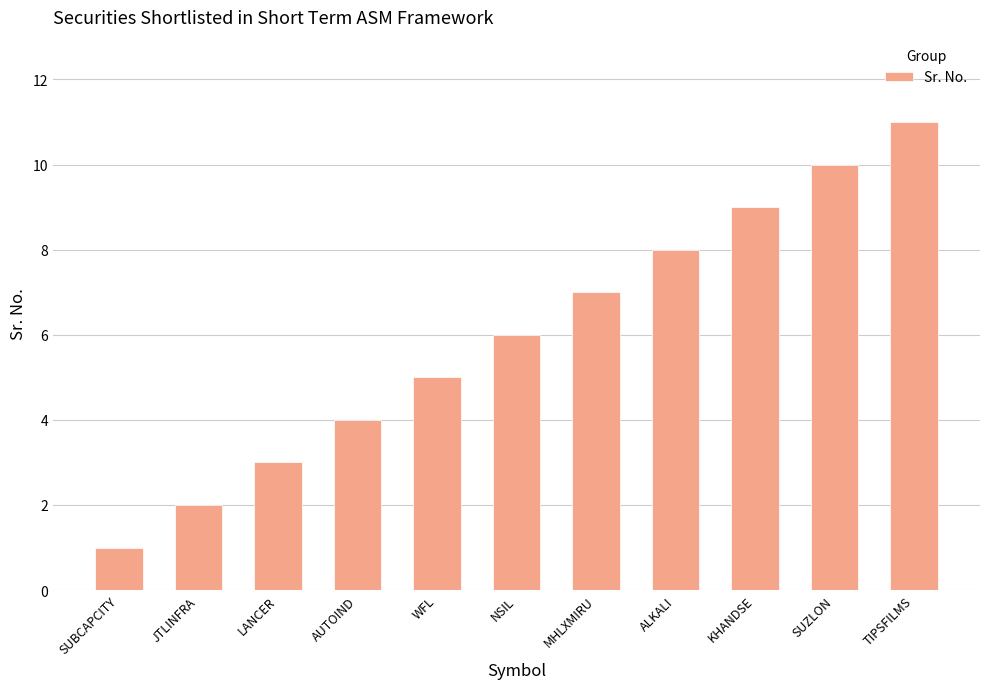

Rank the categories by value from highest to lowest.

TIPSFILMS, SUZLON, KHANDSE, ALKALI, MHLXMIRU, NSIL, WFL, AUTOIND, LANCER, JTLINFRA, SUBCAPCITY